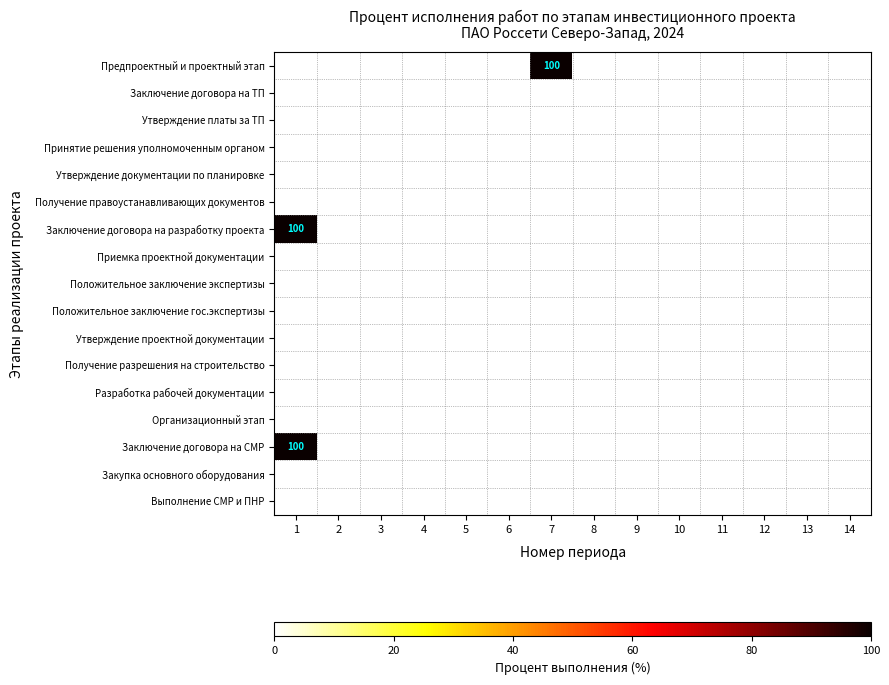

The Утверждение проектной документации series shows 0 at 4. True or false?

True